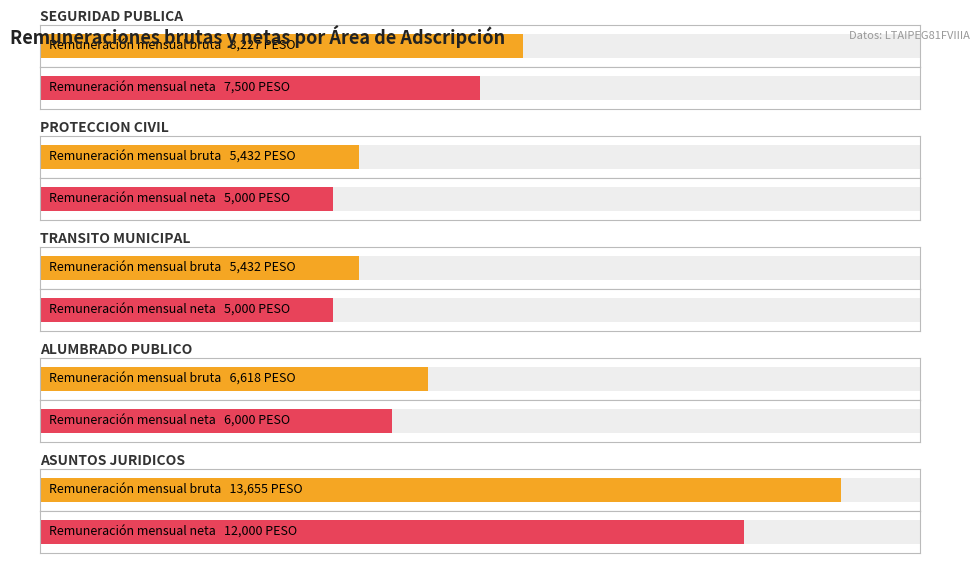

Which series has the largest range (max minus min)?

Remuneración mensual bruta